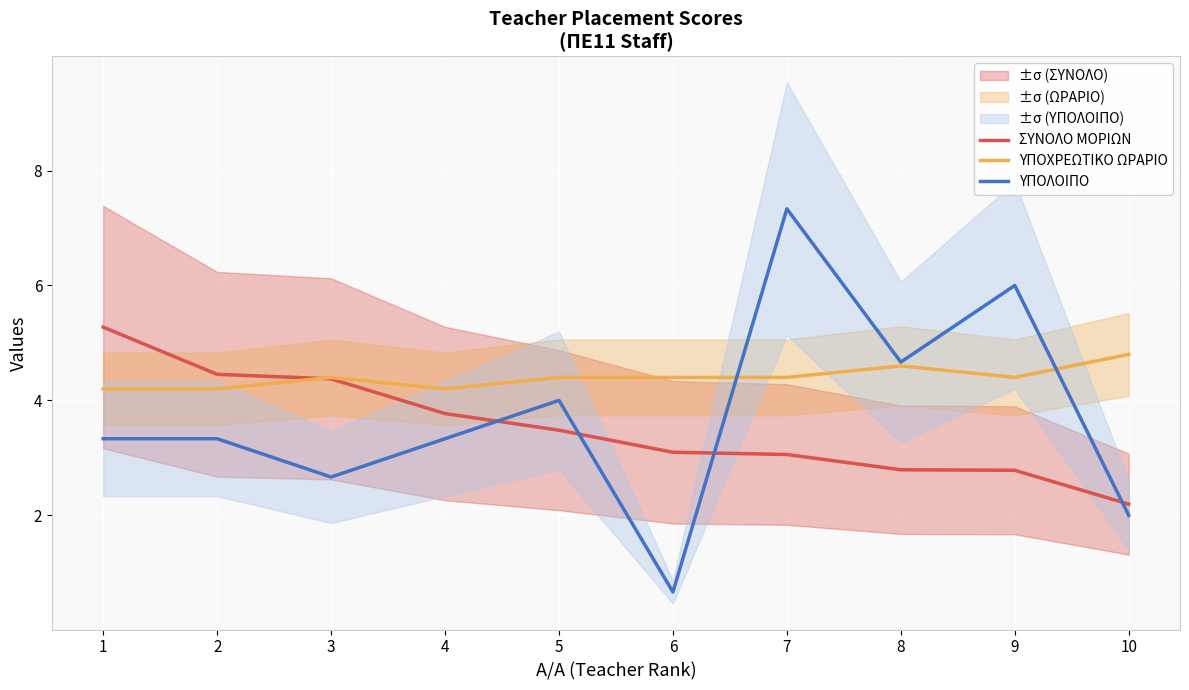

Reading left to right, what are all the values shown in this chart?

ΣΥΝΟΛΟ ΜΟΡΙΩΝ: 5.3	4.5	4.4	3.8	3.5	3.1	3.1	2.8	2.8	2.2
ΥΠΟΧΡΕΩΤΙΚΟ ΩΡΑΡΙΟ: 4.2	4.2	4.4	4.2	4.4	4.4	4.4	4.6	4.4	4.8
ΥΠΟΛΟΙΠΟ: 3.3	3.3	2.7	3.3	4.0	0.7	7.3	4.7	6.0	2.0